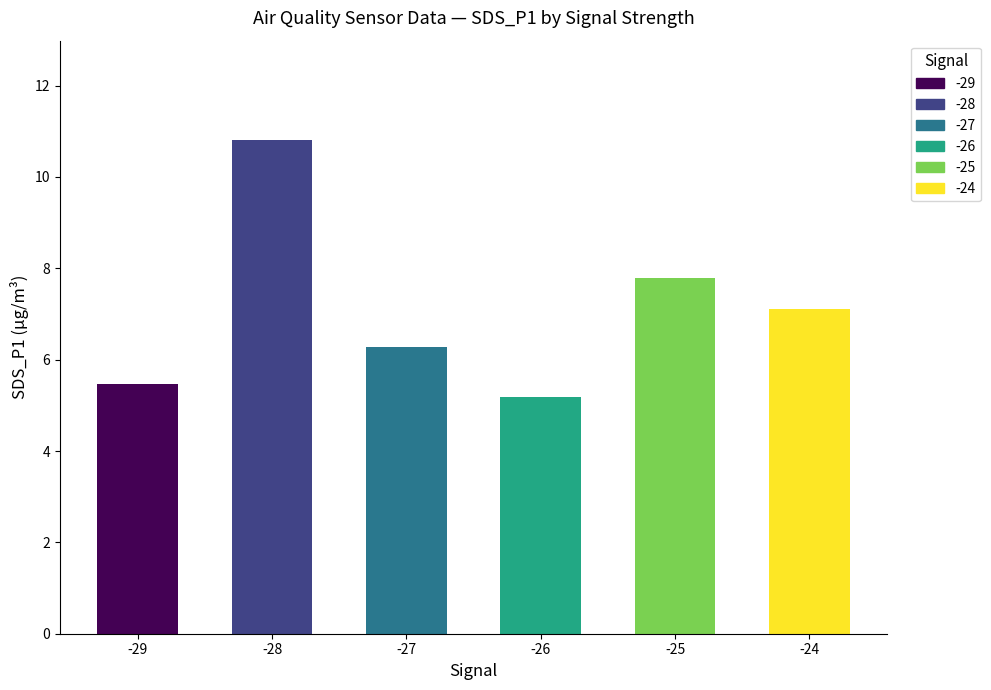

The chart shows a value of 3.1 at -29. True or false?

False